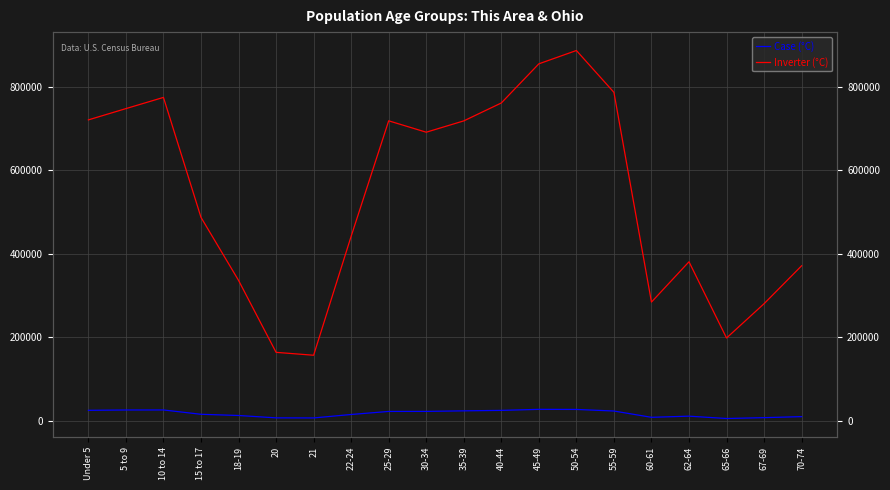

Is it true that Inverter (°C) equals 855134 at 45-49?

True